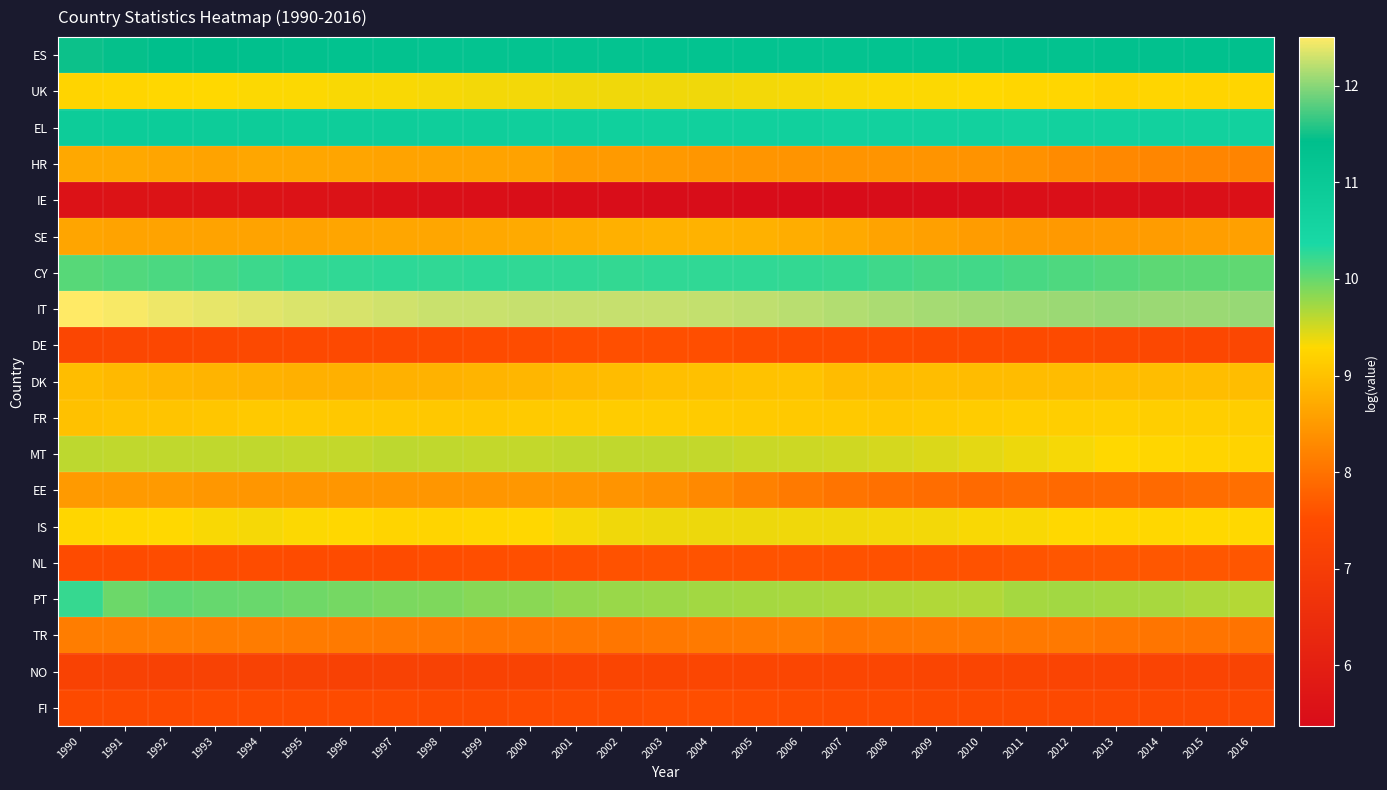

Rank the series at 2000 from lowest to highest value.

IE, NO, FI, DE, NL, TR, EE, HR, SE, DK, FR, IS, UK, MT, PT, CY, EL, ES, IT